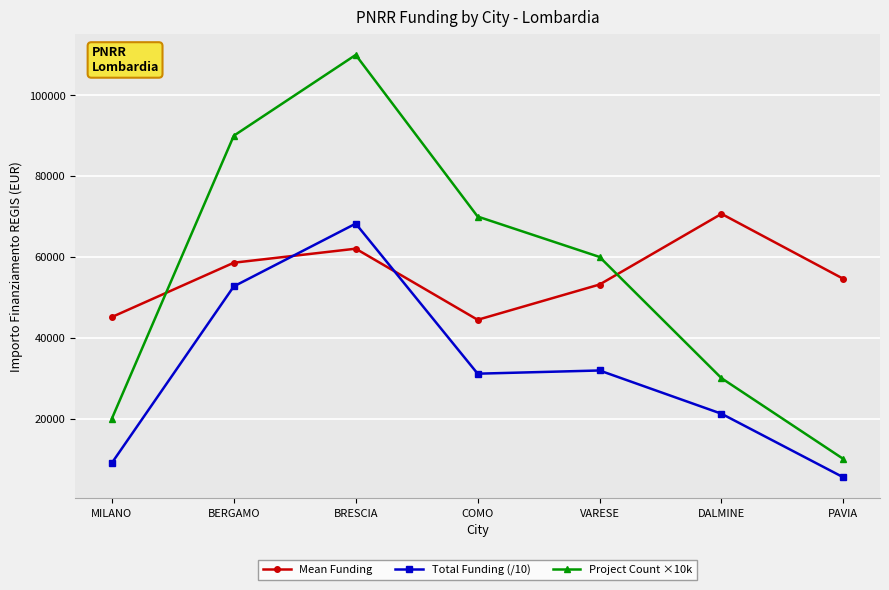

What value does the Total Funding (/10) series have at DALMINE?

21200.0